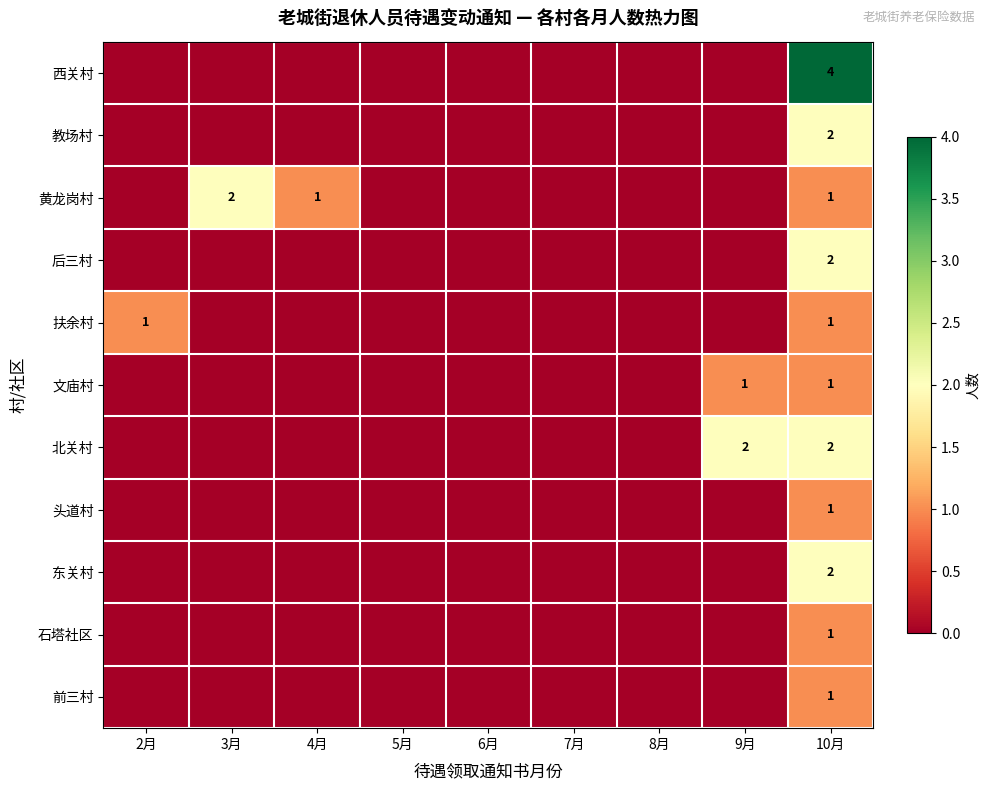

The 石塔社区 series shows 0 at 9月. True or false?

True